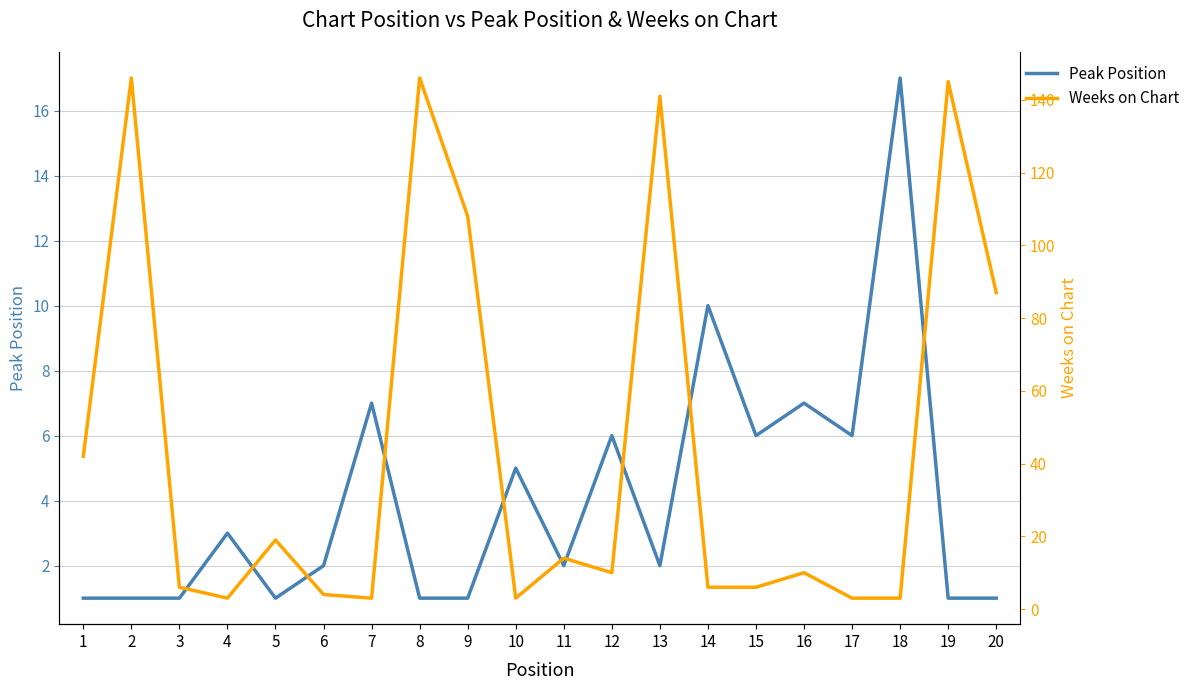

How many interior local peaks does the Weeks on Chart series have?

7